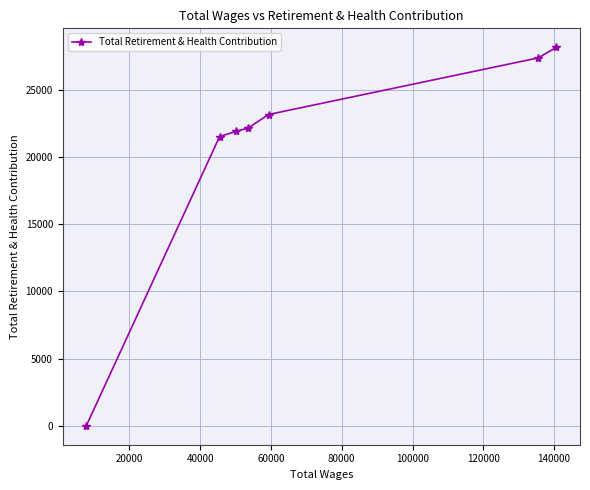

True or false: there are more than 2 points higher than both neighbors.

False